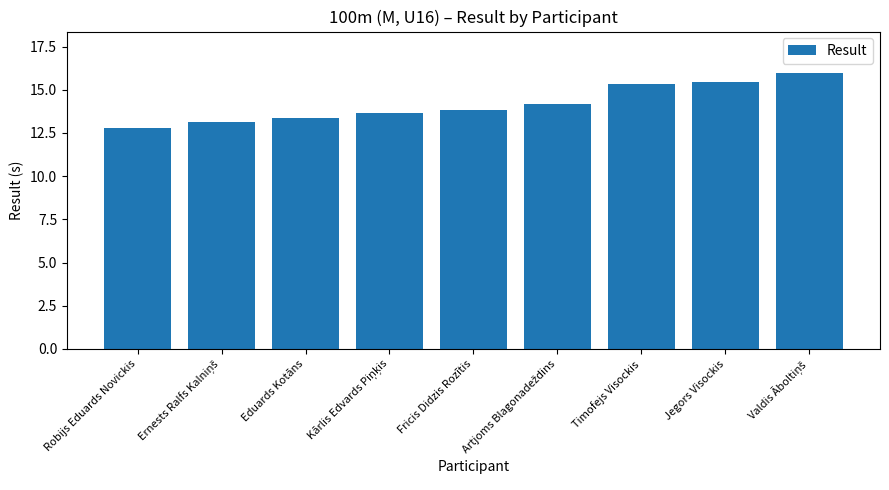

What is the sum of the values at Fricis Didzis Rozītis and Eduards Kotāns?

27.2